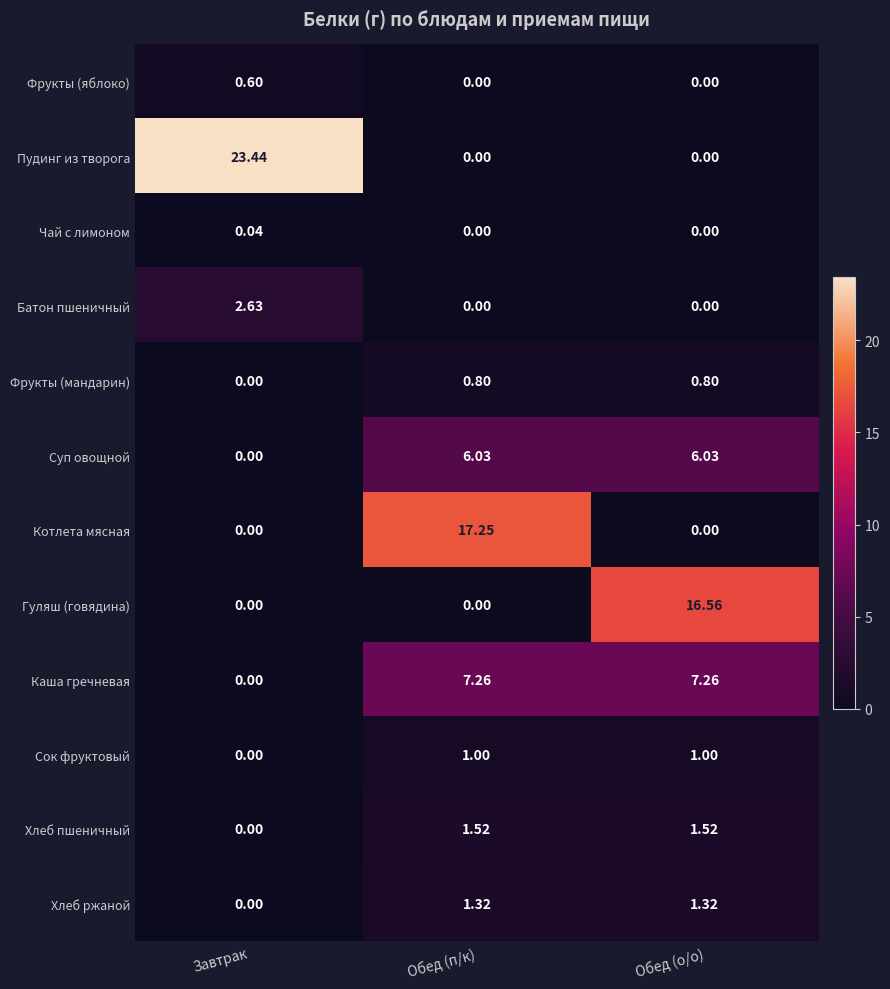

At which label does Пудинг из творога reach its peak?

Завтрак